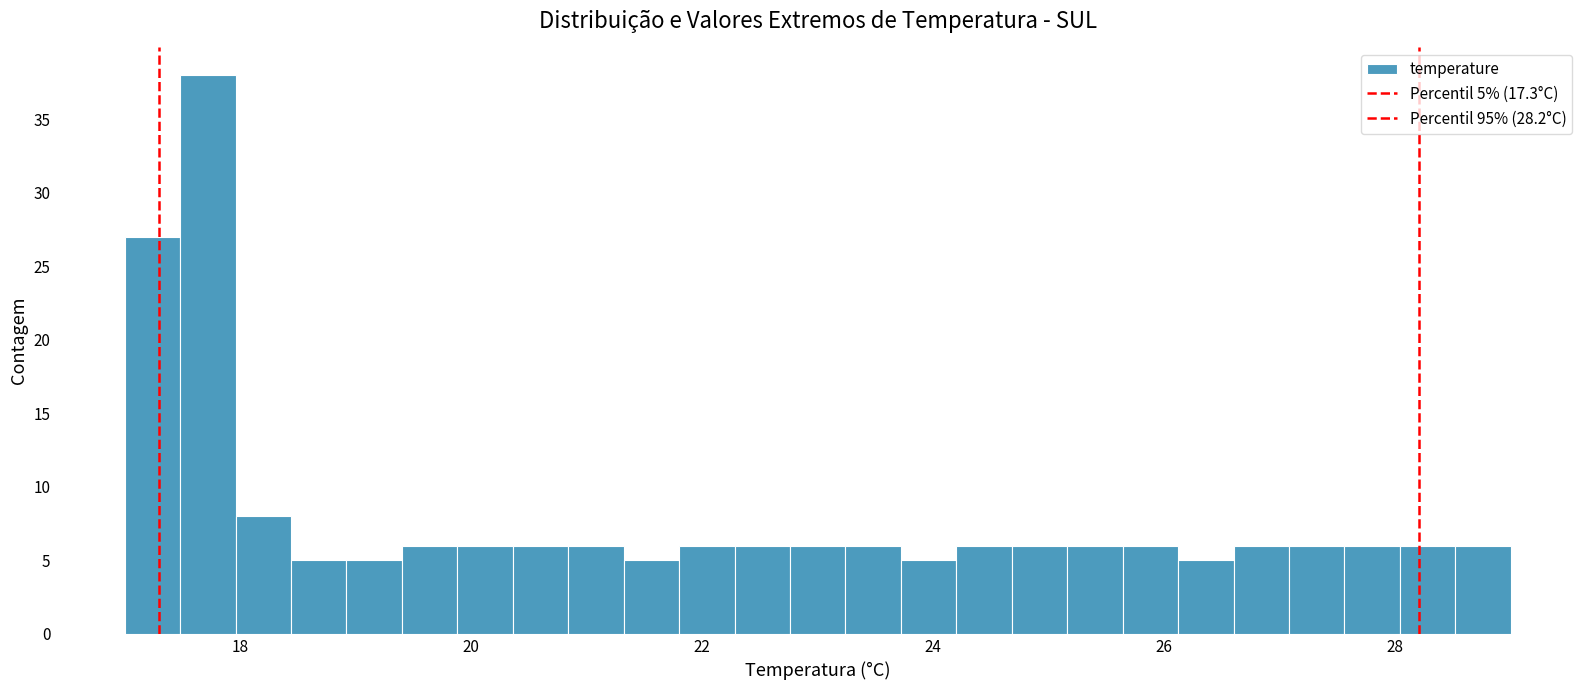

Around what value on the x-axis is the tallest bar? Give the approximate position of its centre, as read against the axis.

17.8